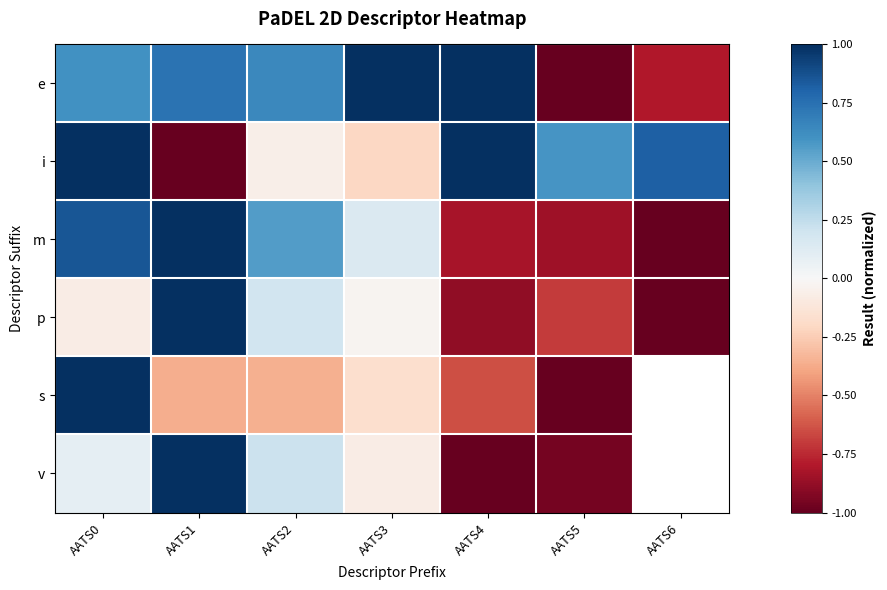

What is the difference between the second highest and second lowest values in the m series?

1.7